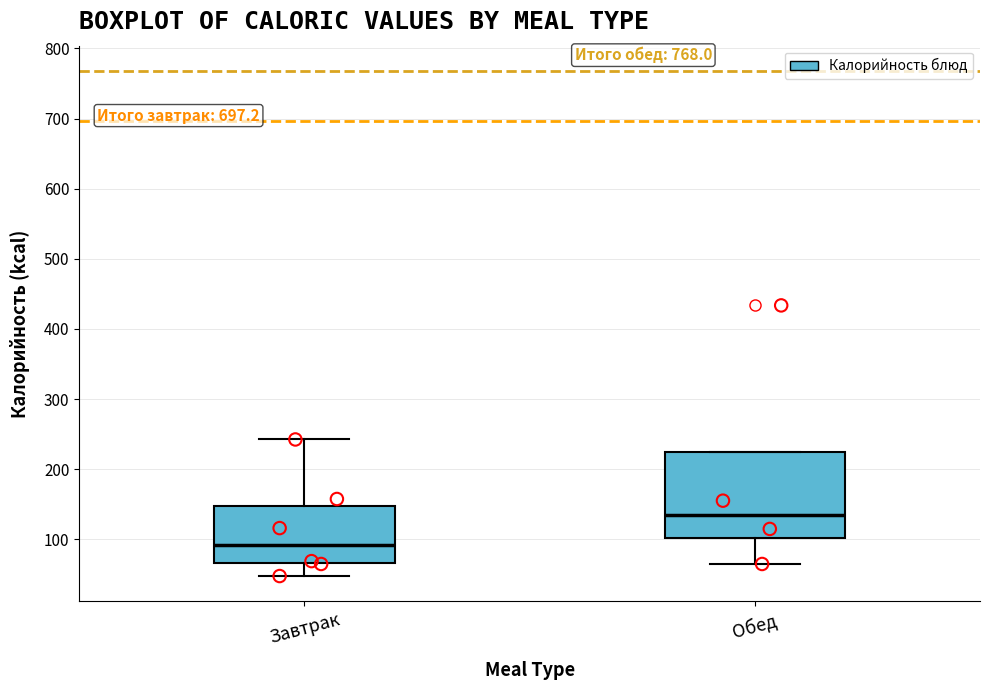

Reading left to right, read every box against the y-axis: the position of its median line, the range the box covers, and the ends of its whiskers. The values are not printed on the chart, so give them approximately, as read against the axis.

Завтрак: median 90, box 70 to 150, whiskers 50 to 240
Обед: median 130, box 100 to 220, whiskers 60 to 220